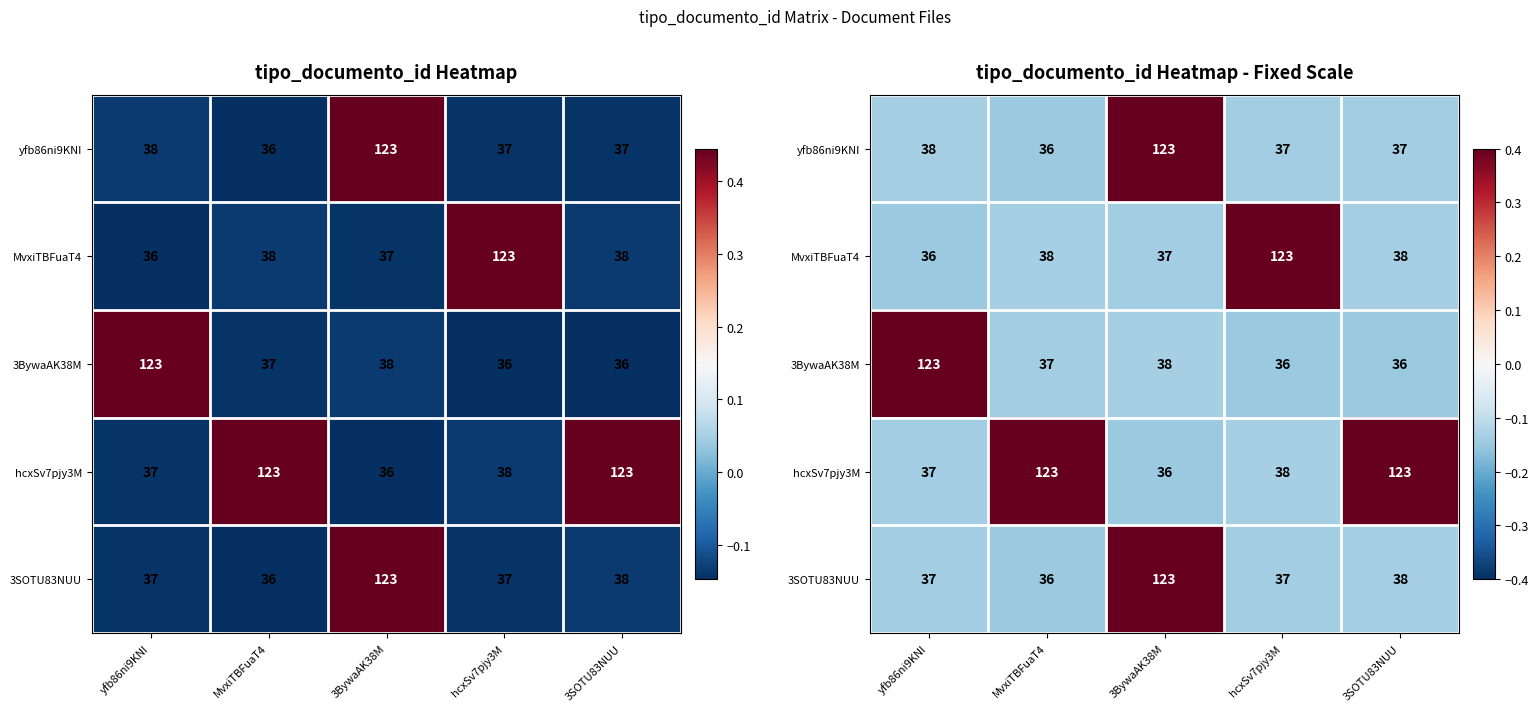

The MvxiTBFuaT4 series shows -0.1 at MvxiTBFuaT4. True or false?

True